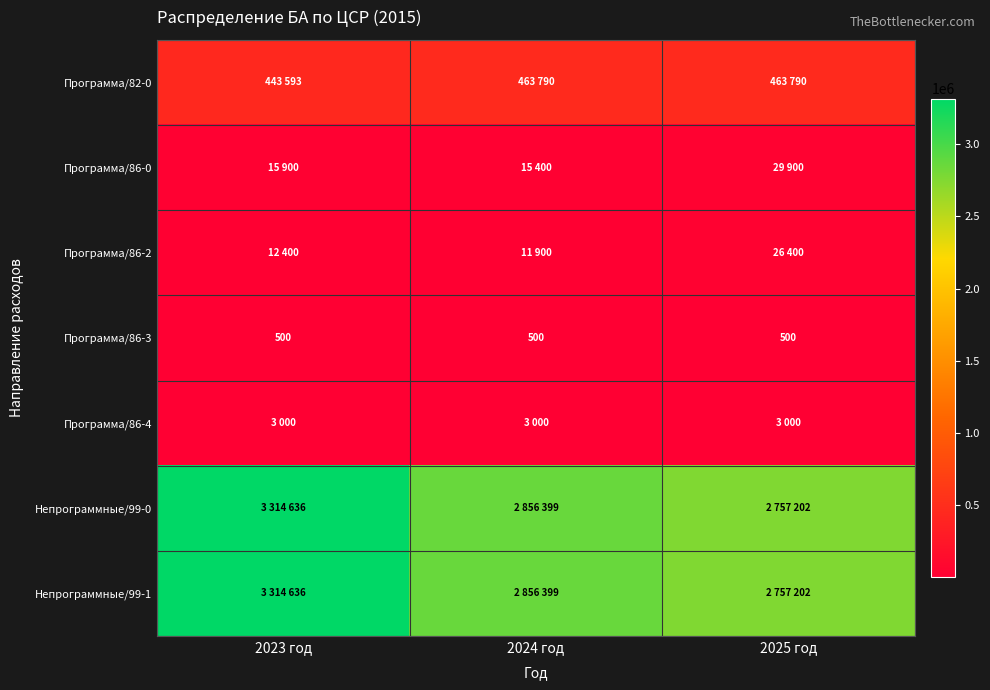

How many data points does each series have?

3